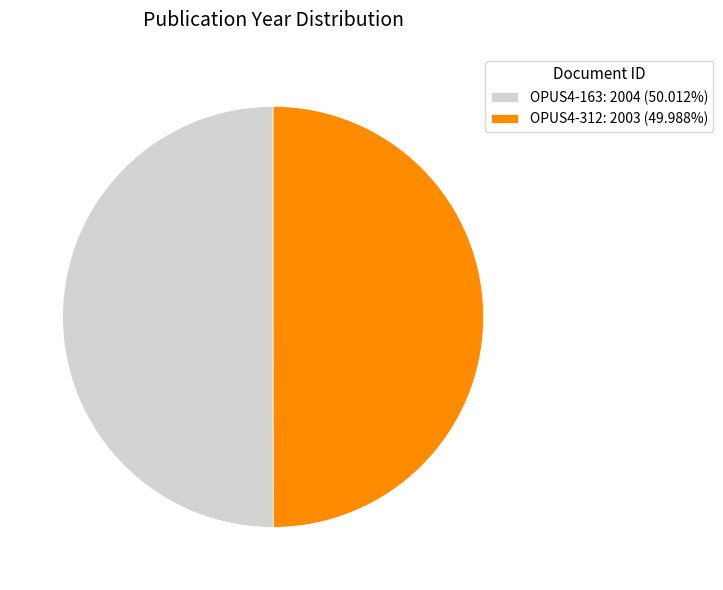

Combined, do OPUS4-312 and OPUS4-163 account for over 50%?

Yes